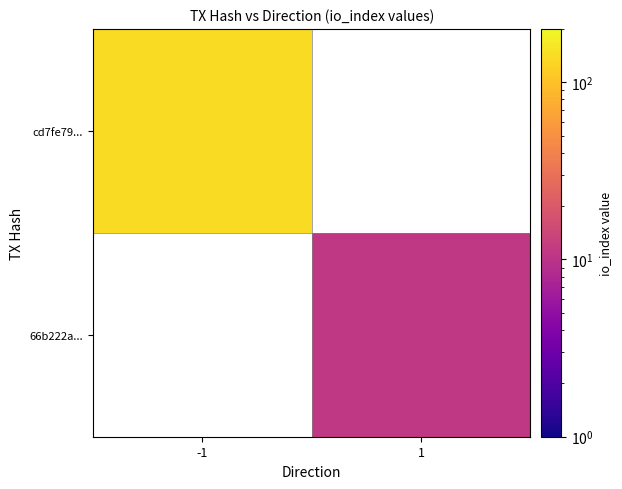

Which series has the largest range (max minus min)?

cd7fe79...